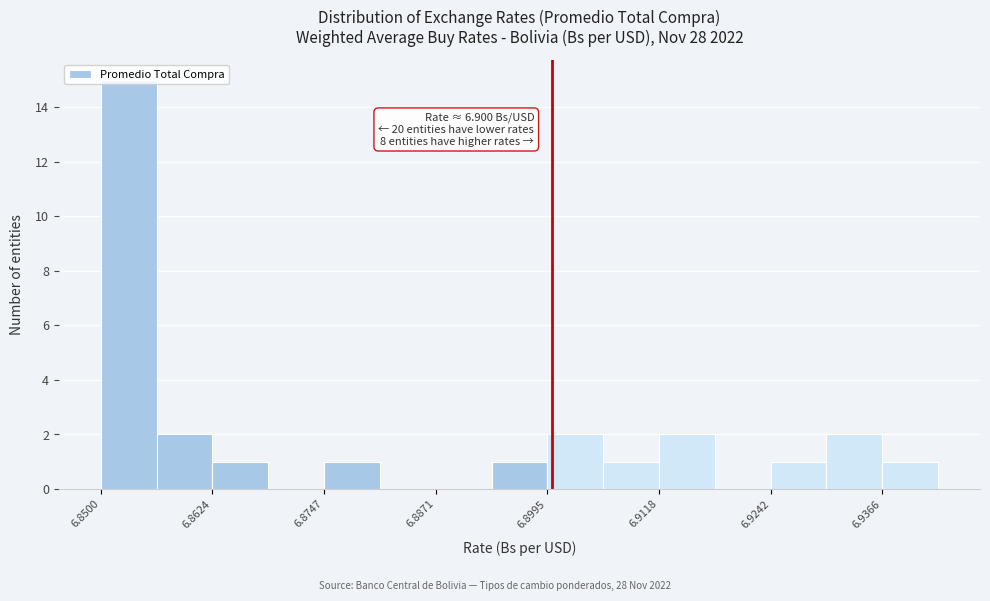

Around what value on the x-axis is the tallest bar? Give the approximate position of its centre, as read against the axis.

6.854